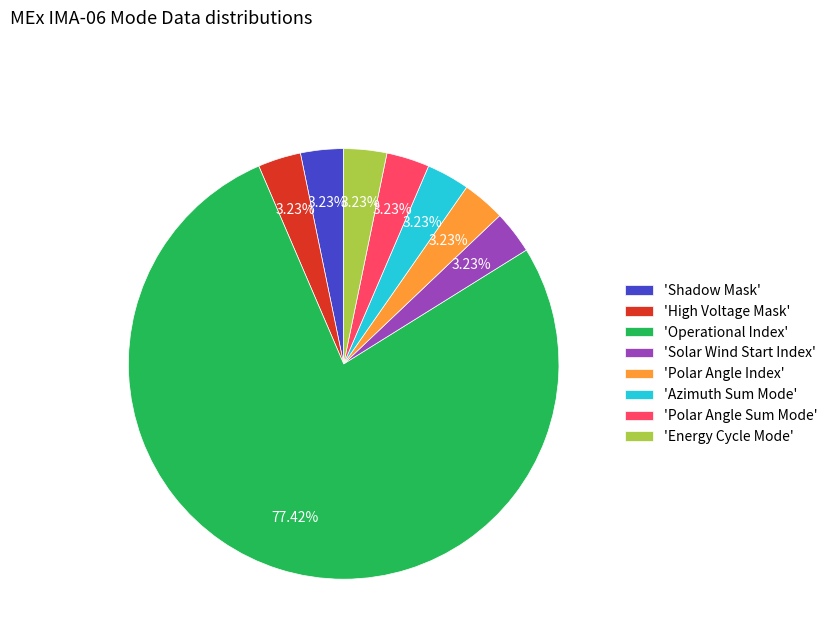

Does any single category account for the majority?

Yes